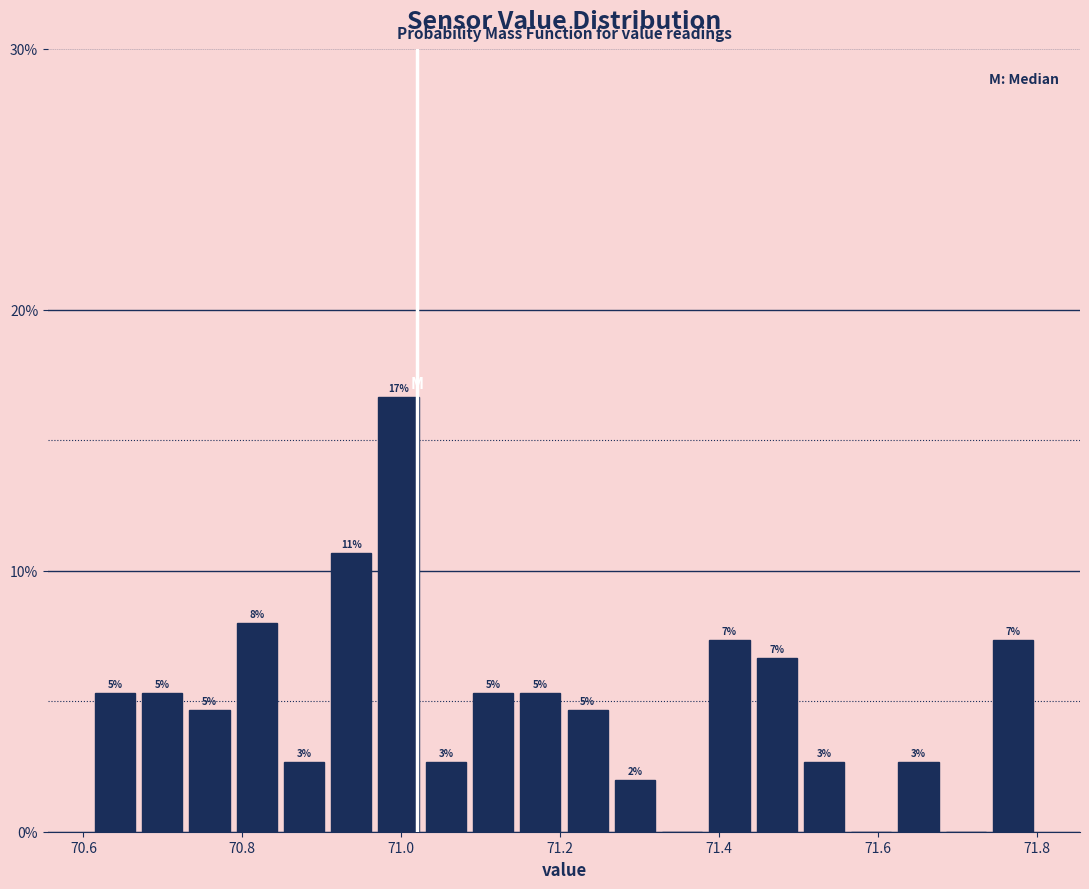

Around what value on the x-axis is the tallest bar? Give the approximate position of its centre, as read against the axis.

71.00